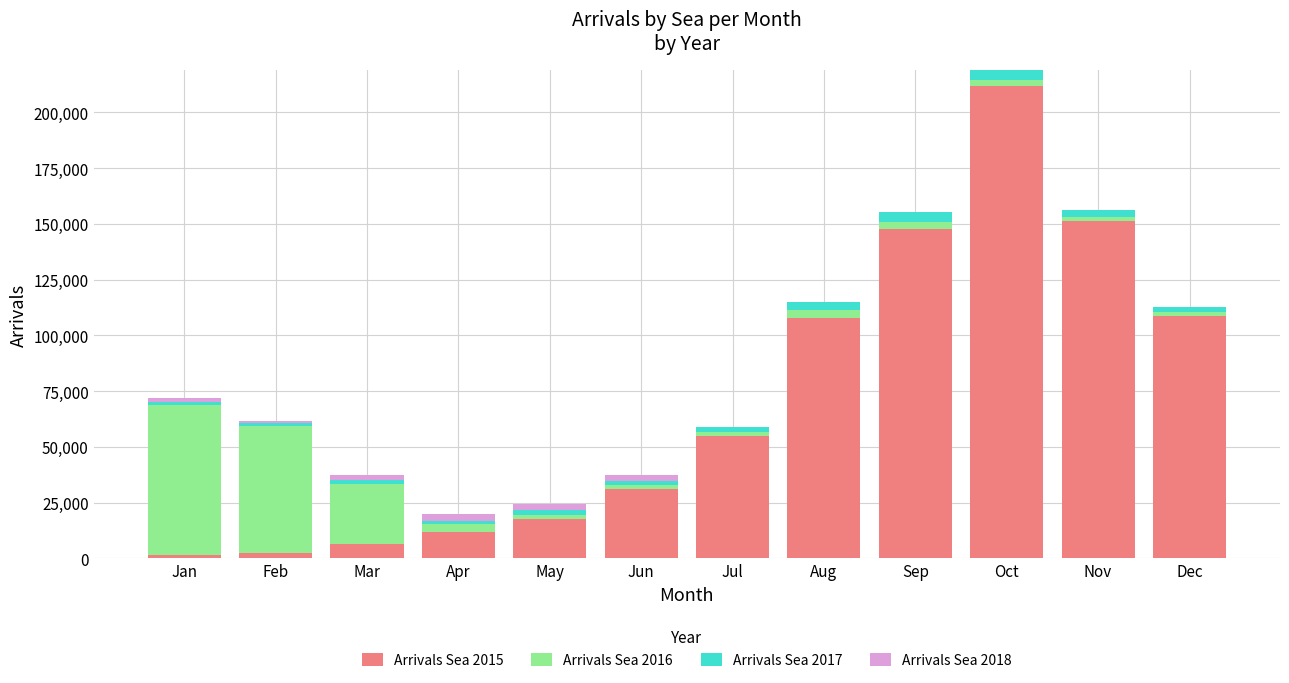

True or false: Arrivals Sea 2015 has a value of 151249 at Nov.

True